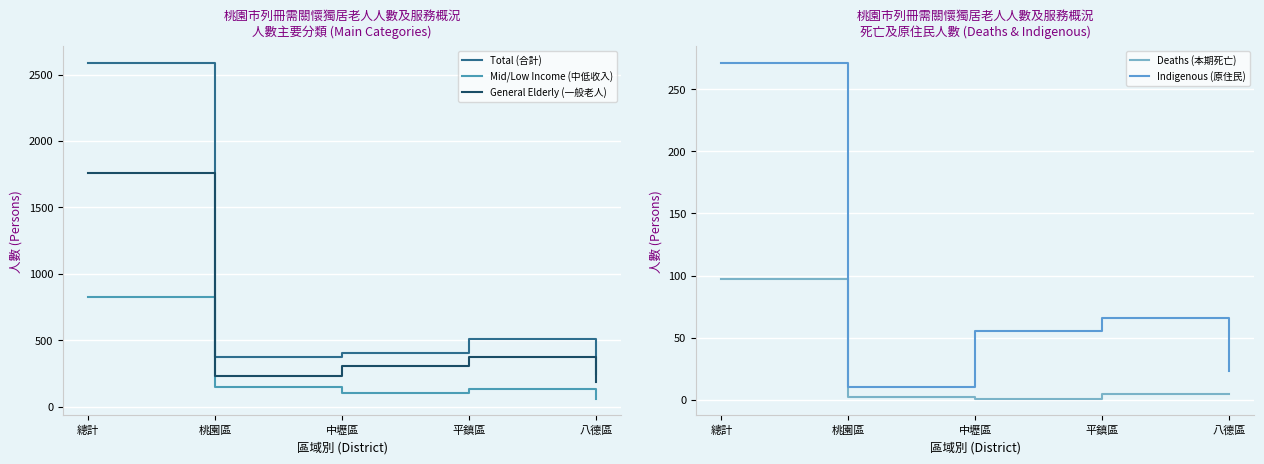

How many distinct data groups are displayed?

5